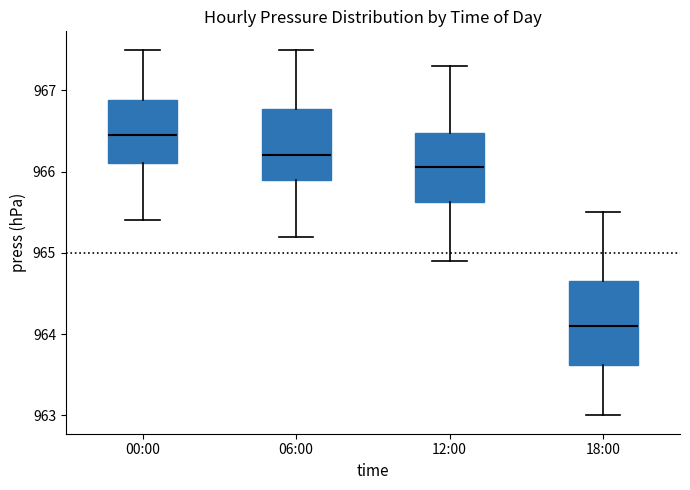

Which box is the tallest, from its lower edge to its upper edge?

18:00